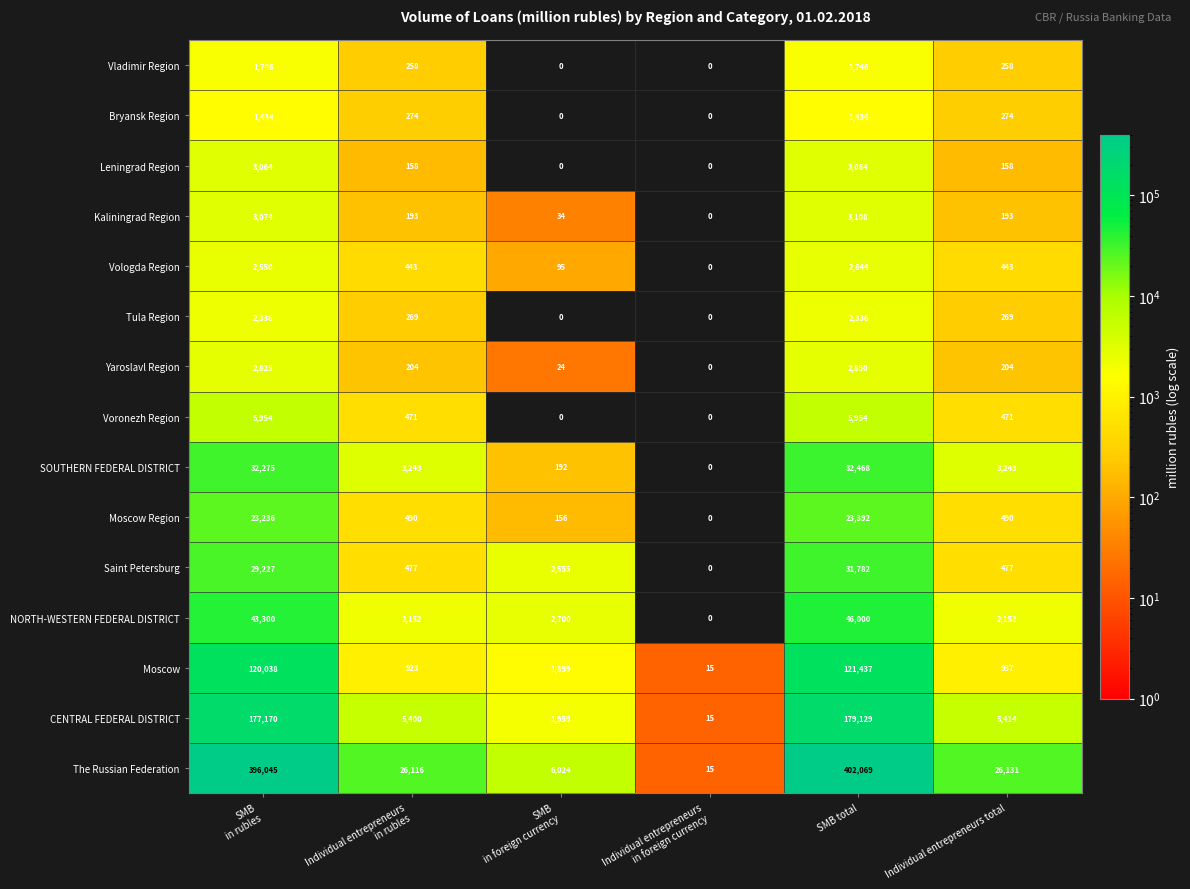

Between Individual entrepreneurs
in rubles and Individual entrepreneurs
in foreign currency, which series saw the biggest shift?

The Russian Federation